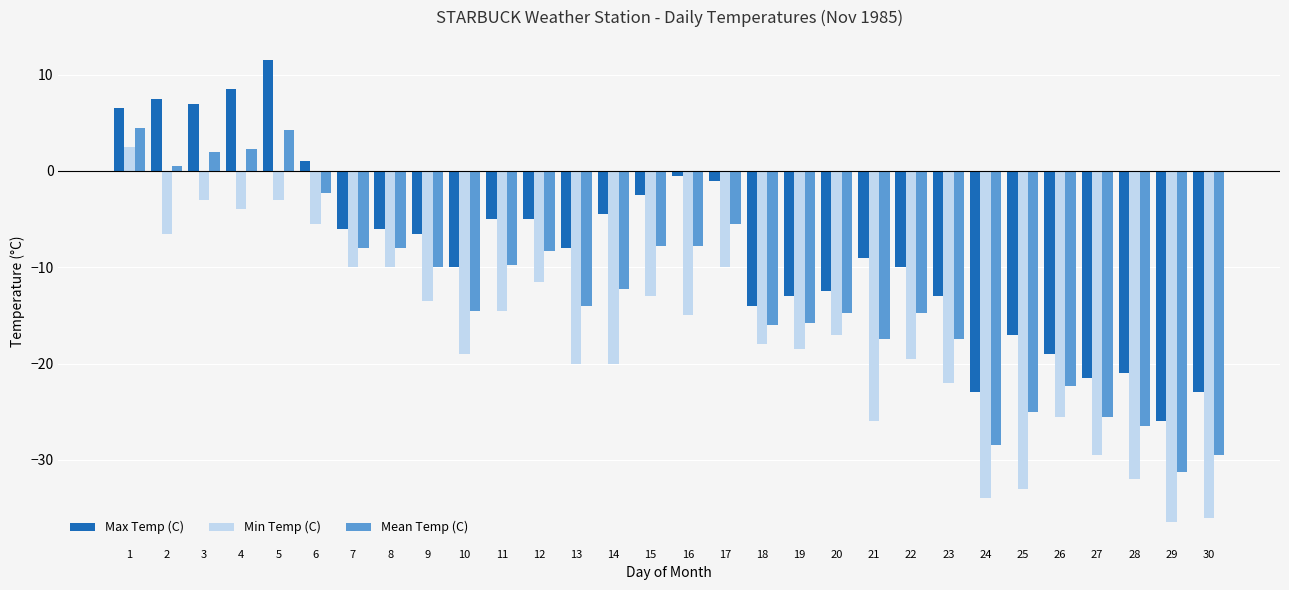

Which series has the largest range (max minus min)?

Min Temp (C)